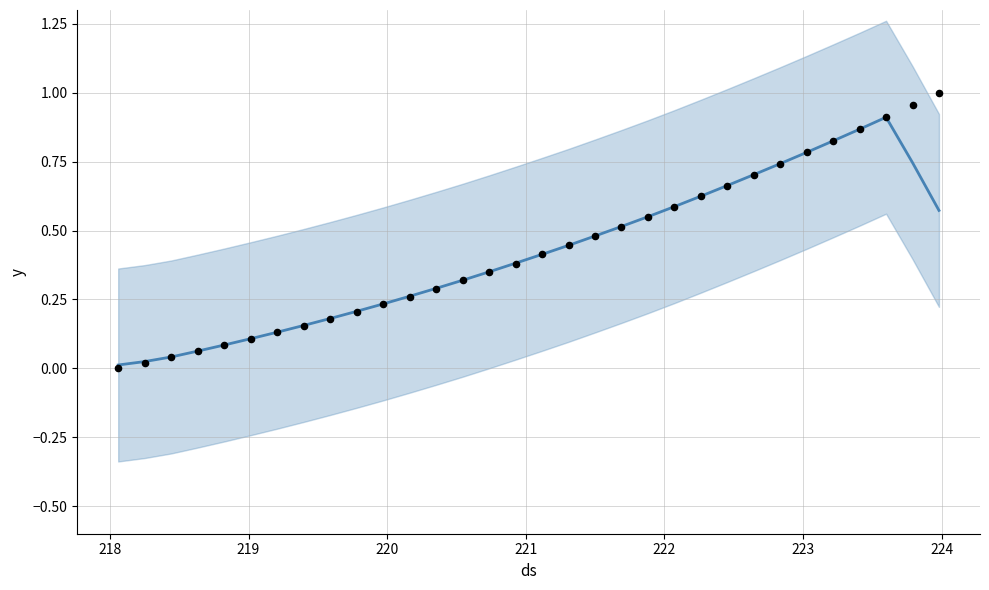

Is the value of trend at 17 greater than the value of observed at 23?

No